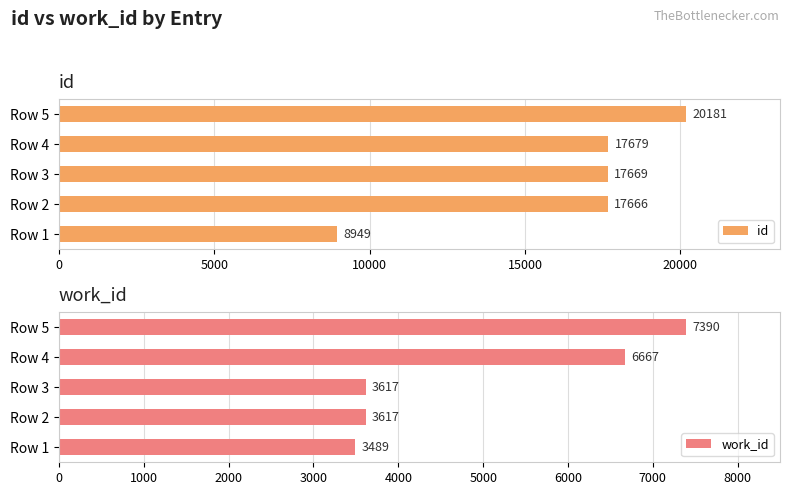

Reading left to right, what are all the values shown in this chart?

id: 8949	17666	17669	17679	20181
work_id: 3489	3617	3617	6667	7390